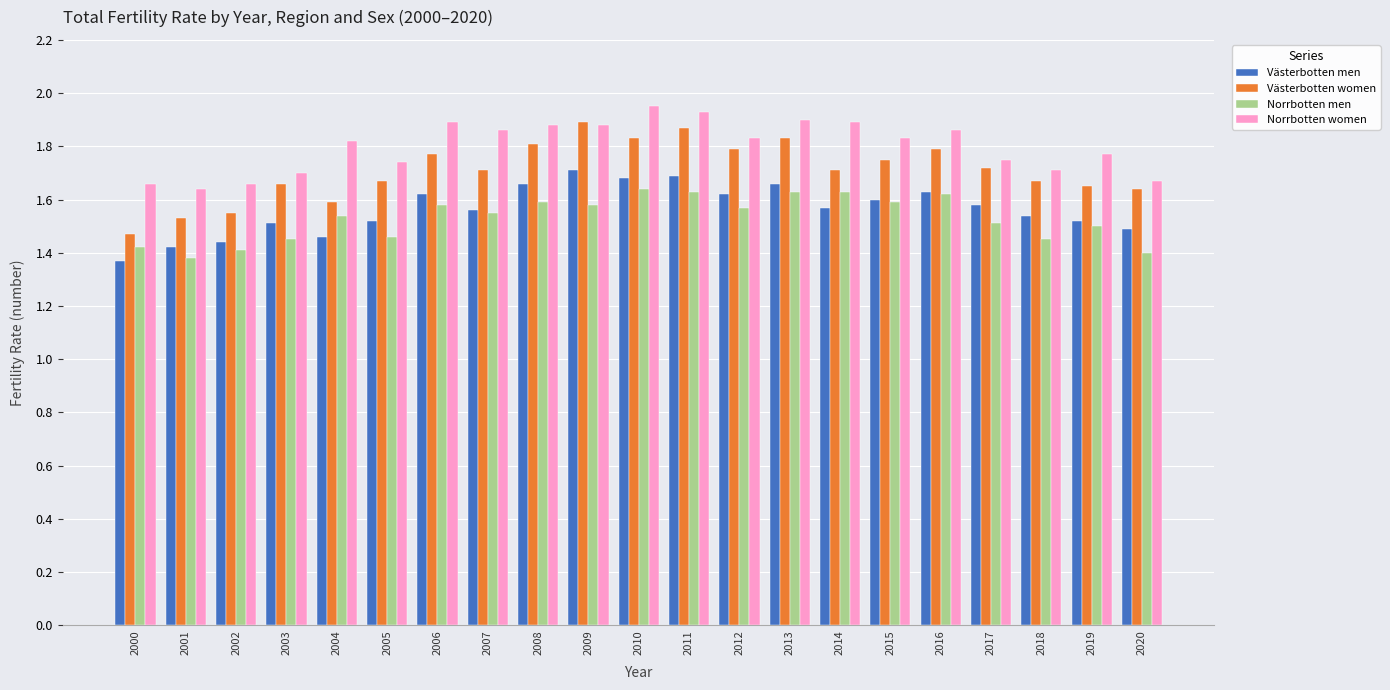

How many bars are there in total?

84